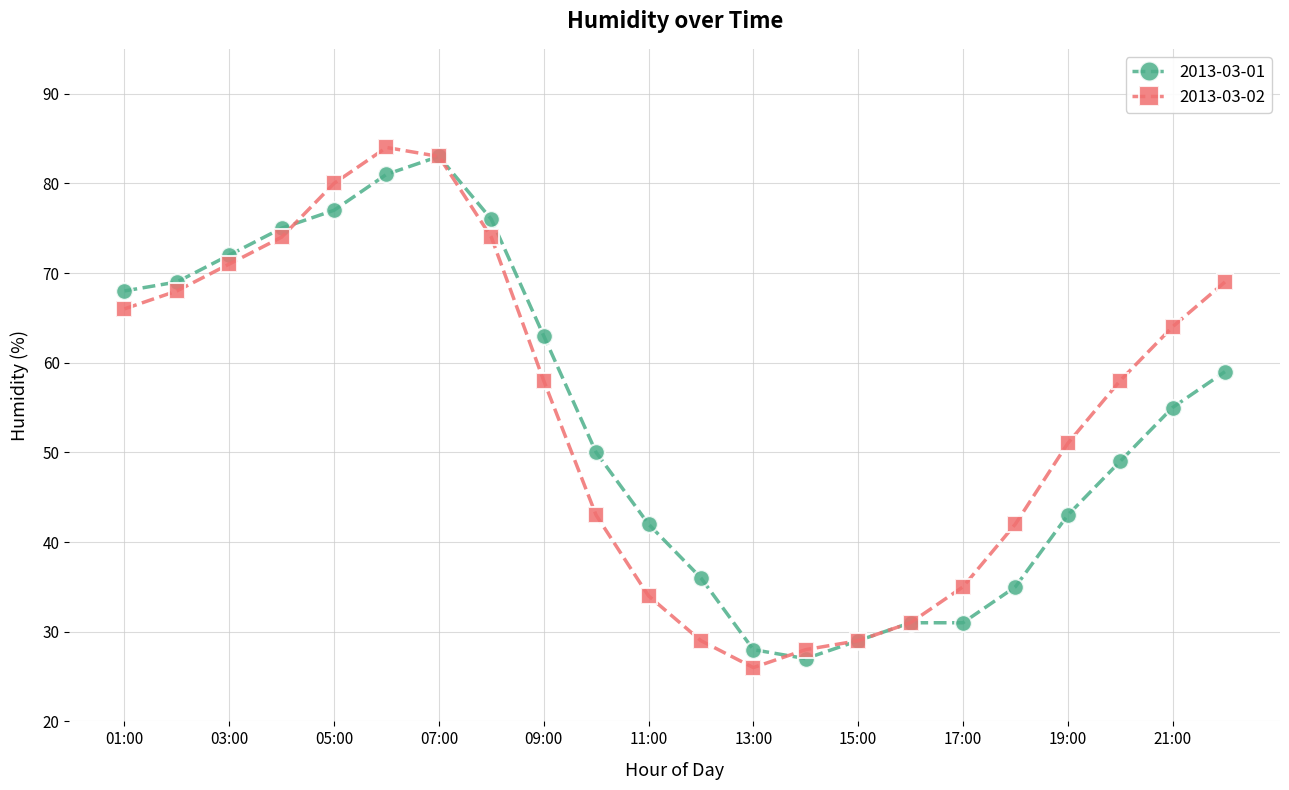

What is the lowest value of the 2013-03-01 series?

27